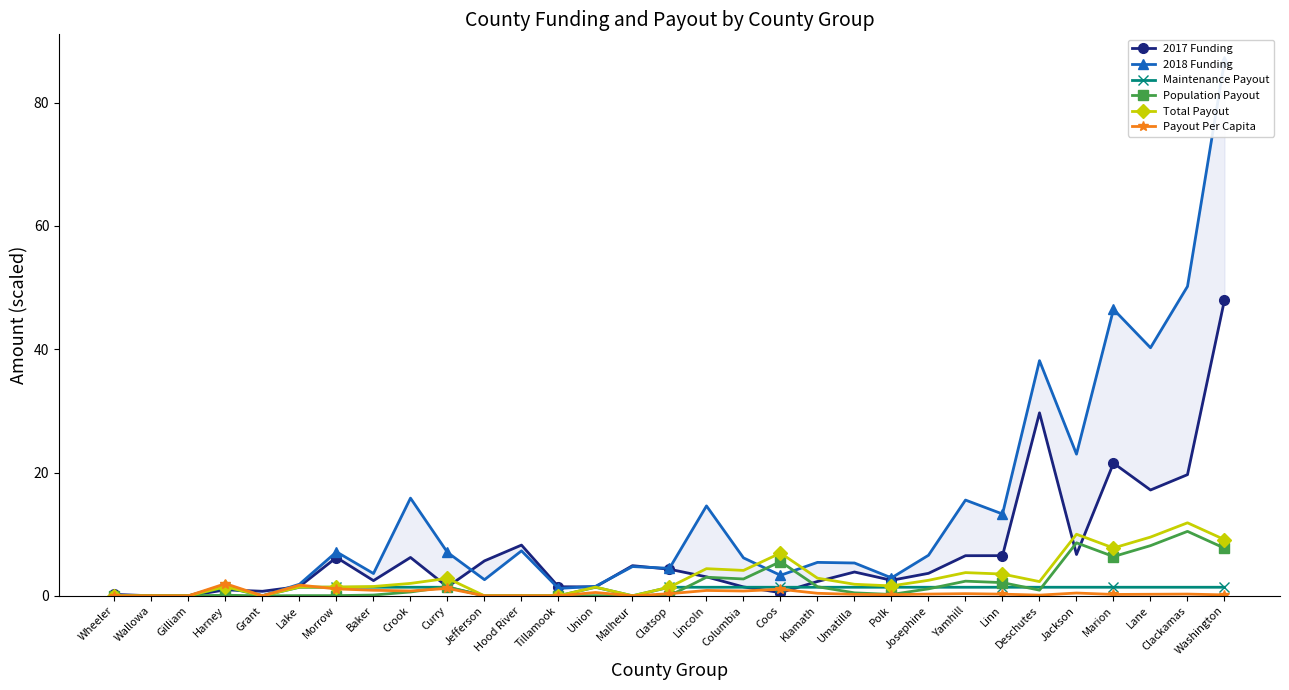

True or false: Payout Per Capita has more than 2 points higher than both neighbors.

True